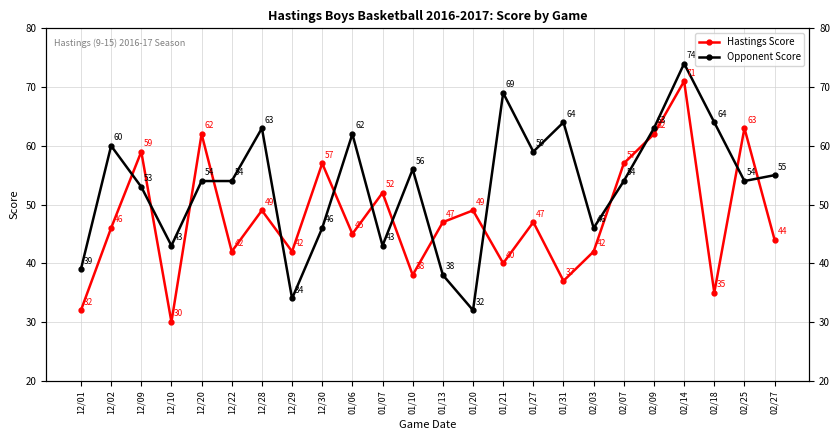

Read the Hastings Score value at 01/21, to the nearest 10.

40